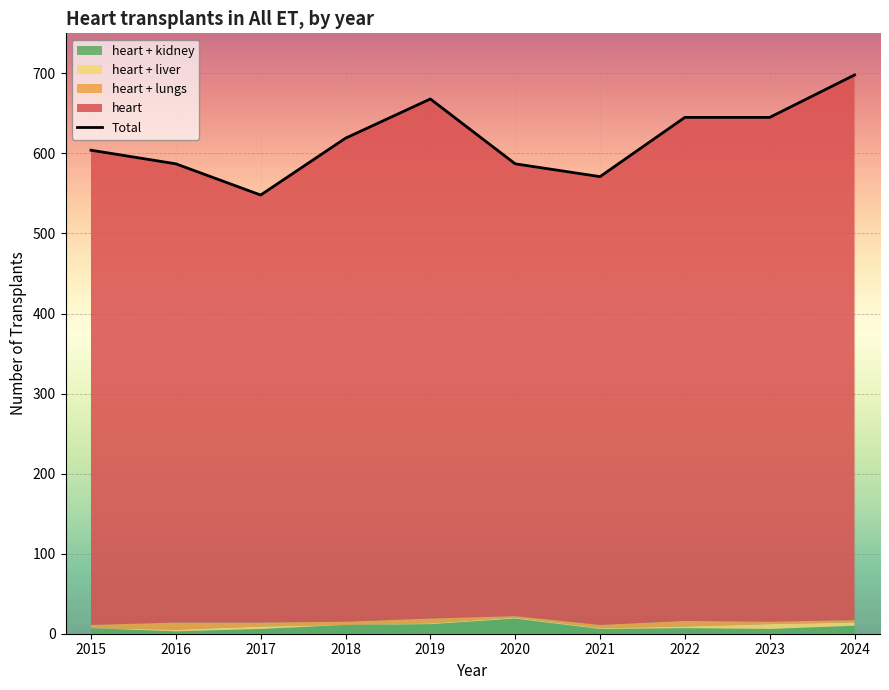

Reading right to left, list all the values displayed in this chart.

heart: 2024=681	2023=630	2022=629	2021=560	2020=565	2019=649	2018=604	2017=534	2016=573	2015=593
heart + lungs: 2024=3	2023=3	2022=7	2021=4	2020=2	2019=6	2018=4	2017=5	2016=9	2015=4
heart + liver: 2024=4	2023=6	2022=2	2021=1	2020=1	2019=1	2018=0	2017=3	2016=2	2015=0
heart + kidney: 2024=10	2023=6	2022=7	2021=6	2020=19	2019=12	2018=11	2017=6	2016=3	2015=7